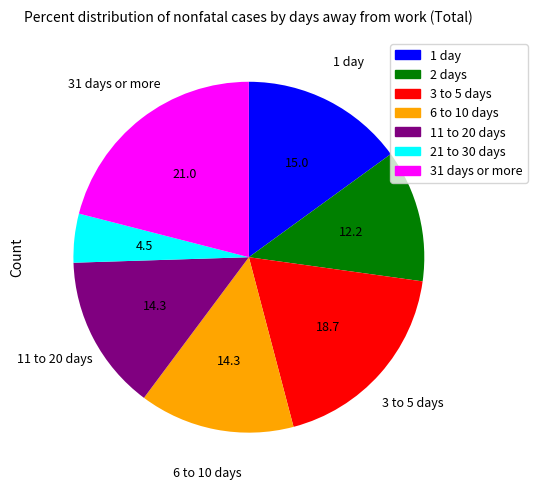

Do 11 to 20 days and 1 day together represent more than half of the pie?

No